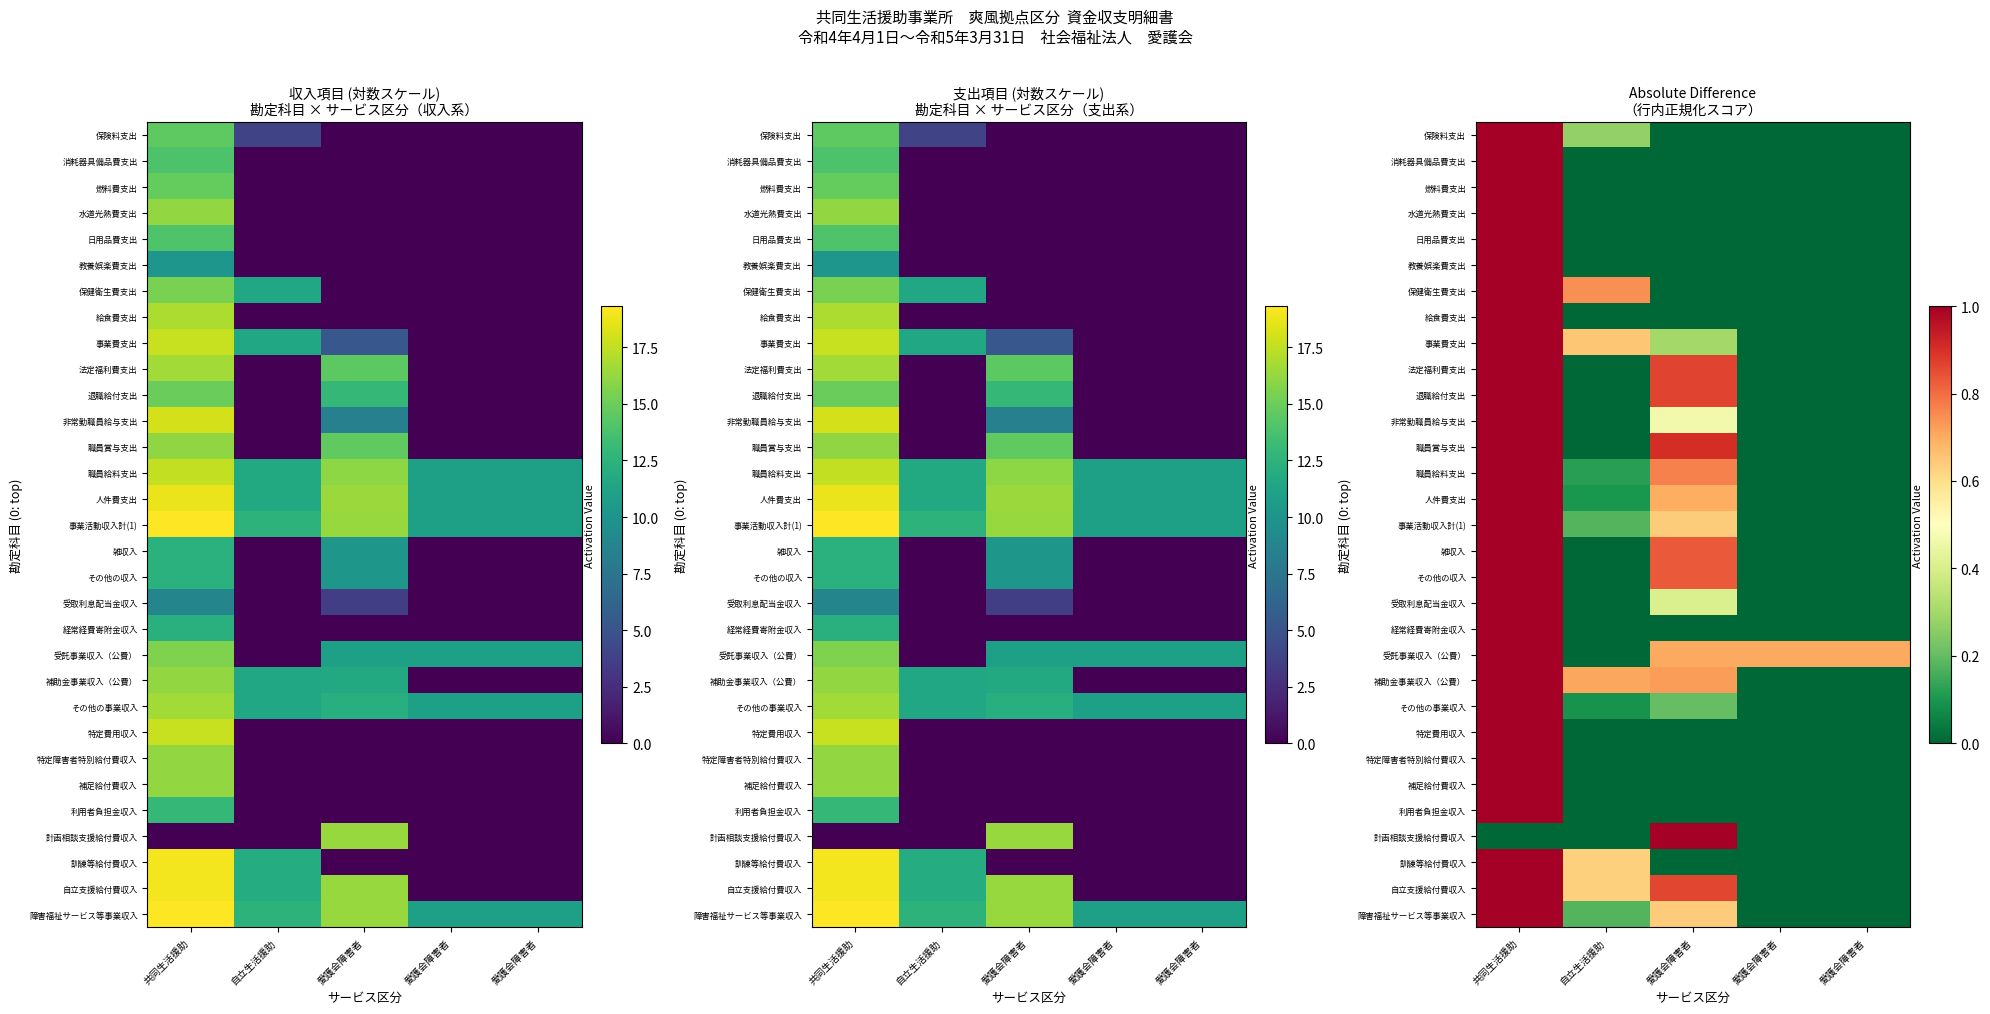

Which has a higher value, 愛護会障害者 or 愛護会障害者?

愛護会障害者